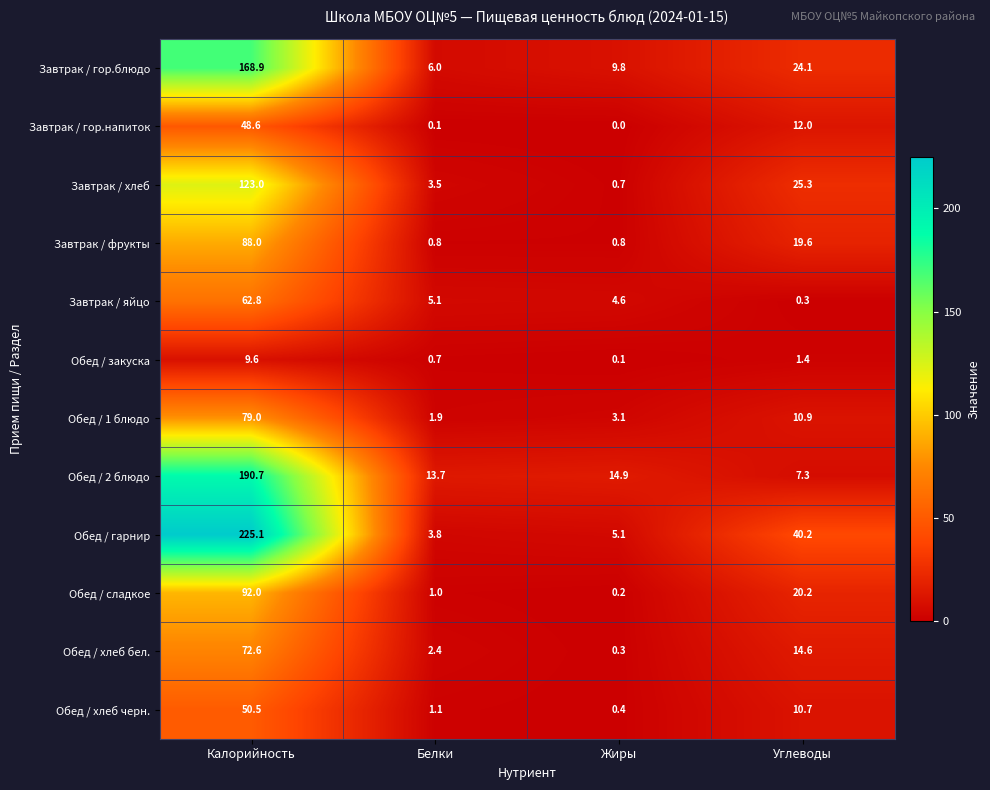

What is the total value across all series at Жиры?

40.0